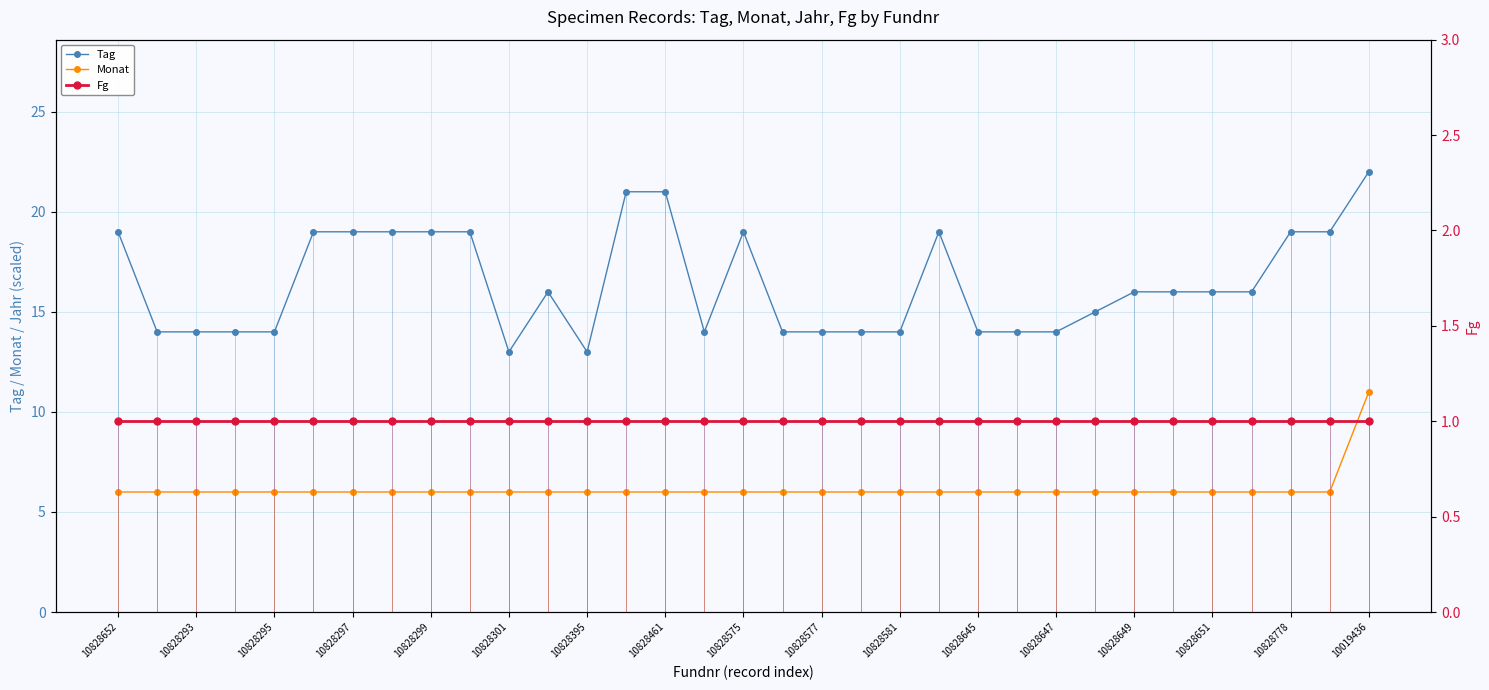

Which category has the highest value in the Tag series?

10019436